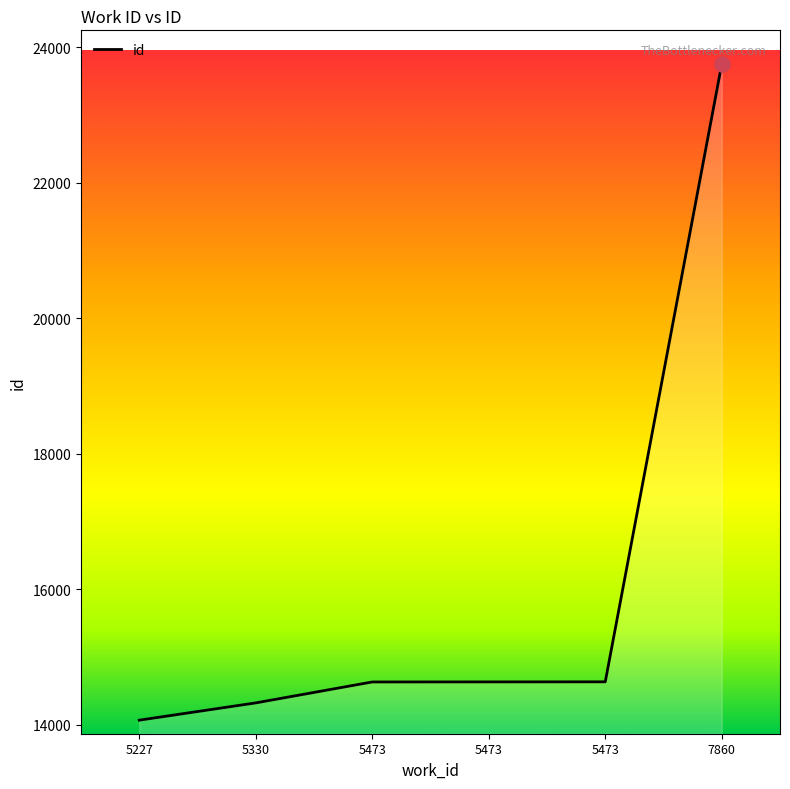

What is the ratio of the value at 5227 to the value at 5330?

1.0